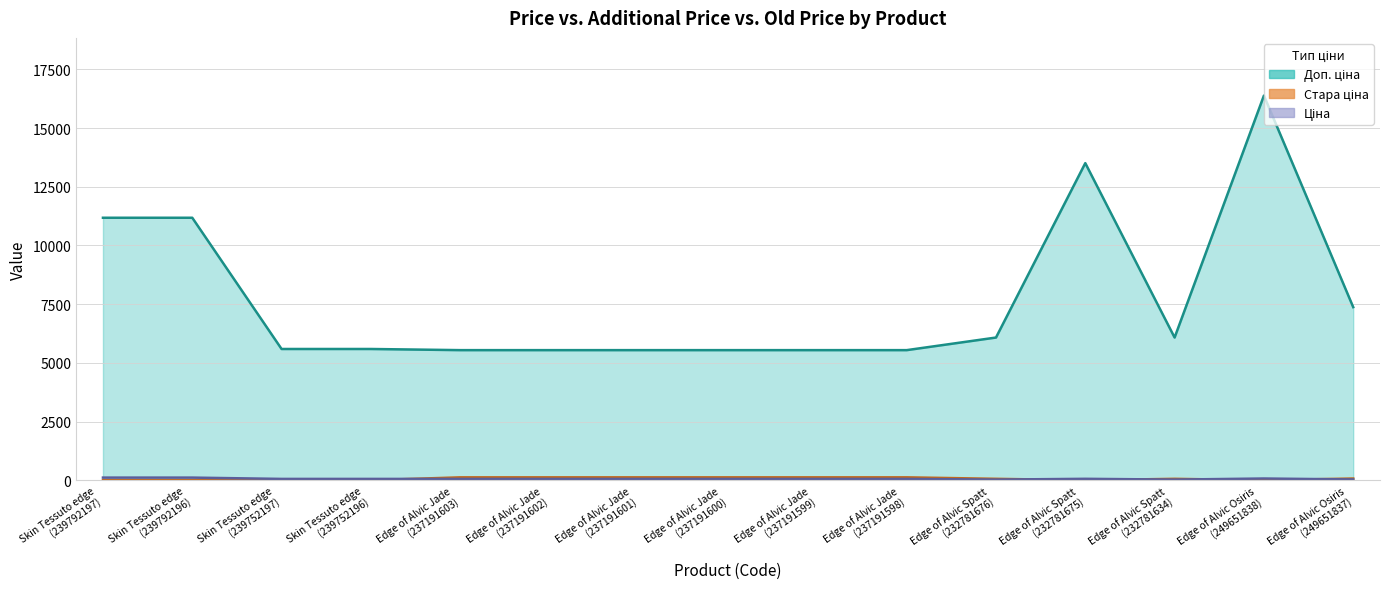

In Стара ціна, how many points are lower than both neighbors (excluding endpoints)?

2